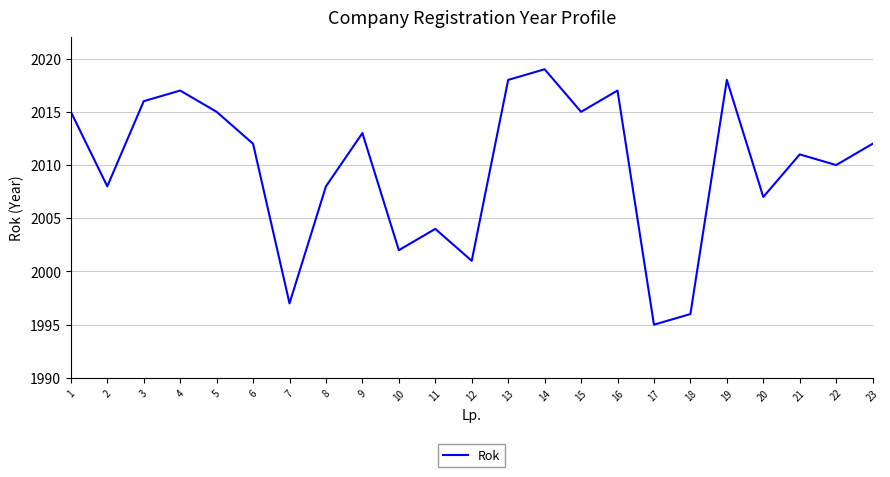

The value at 2 is 2008. True or false?

True